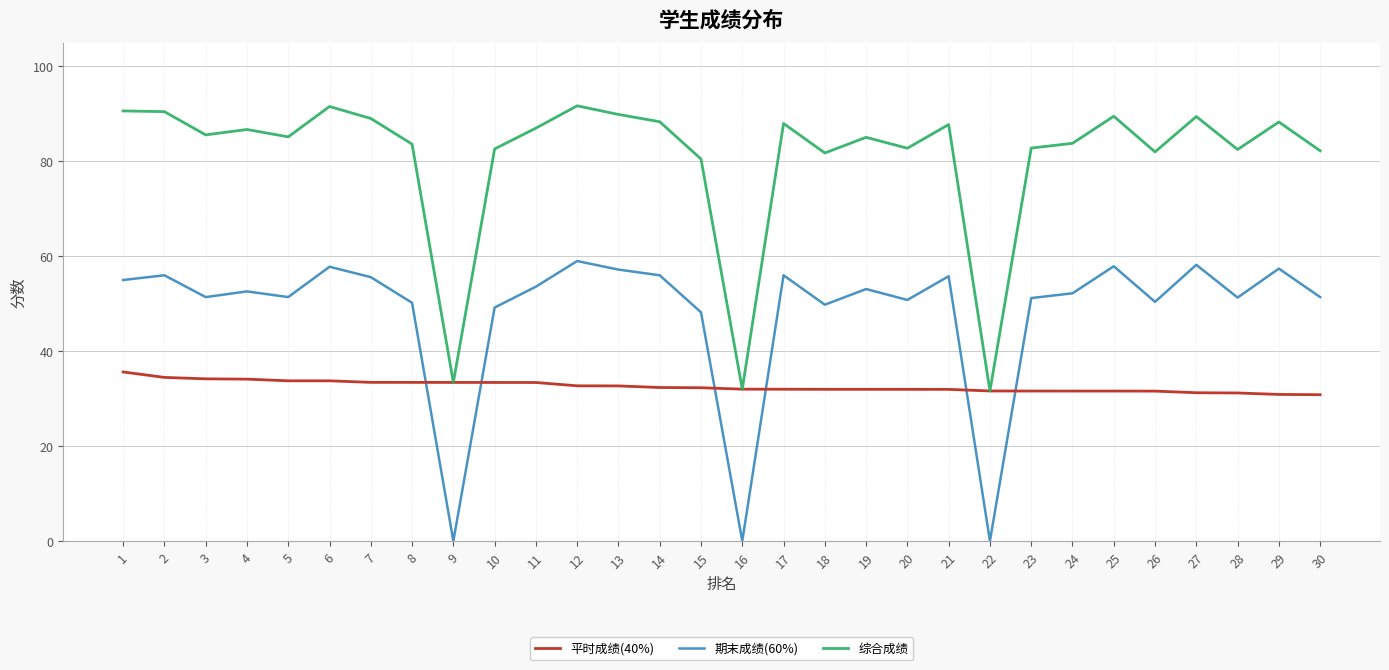

At which label does 期末成绩(60%) first exceed 52?

1